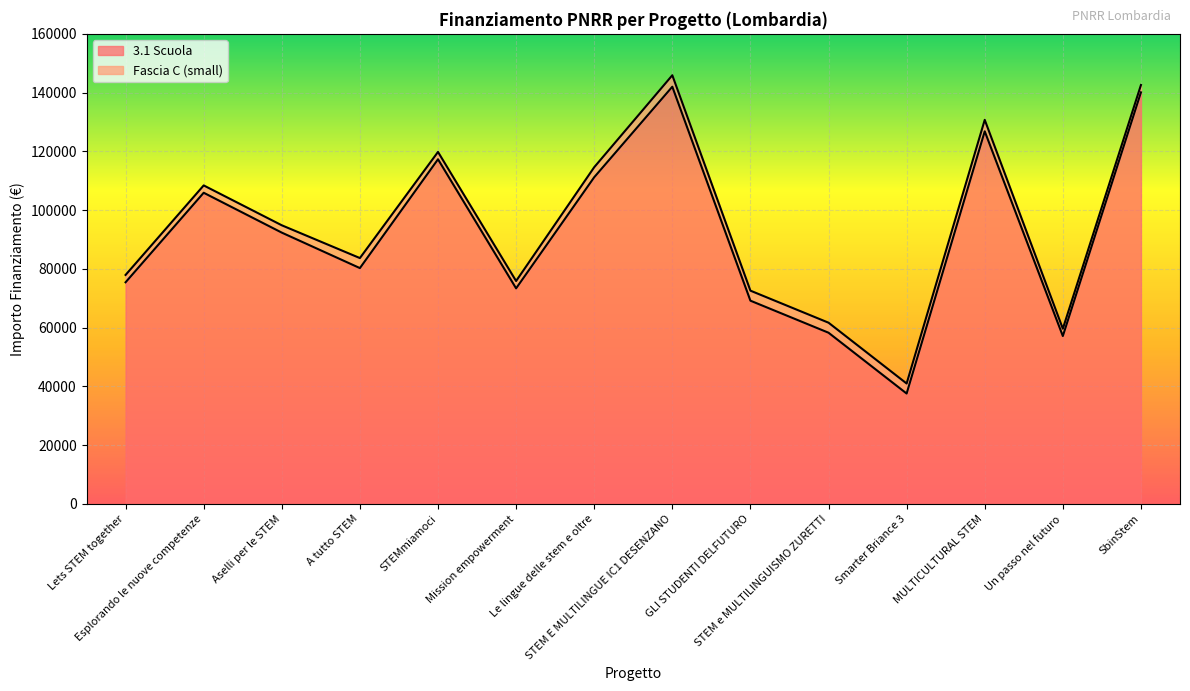

Which label corresponds to the smallest value in the chart?

Smarter Briance 3